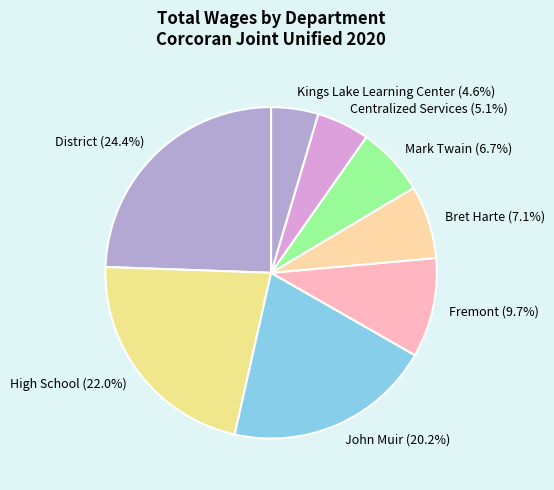

To the nearest percent, what is the average slice percentage?

12%